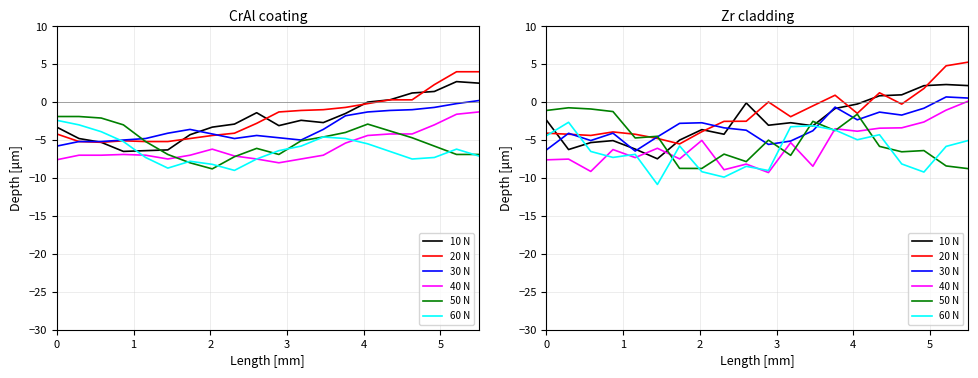

Rank the series at 10 from lowest to highest value.

40 N, 60 N, 30 N, 50 N, 10 N, 20 N